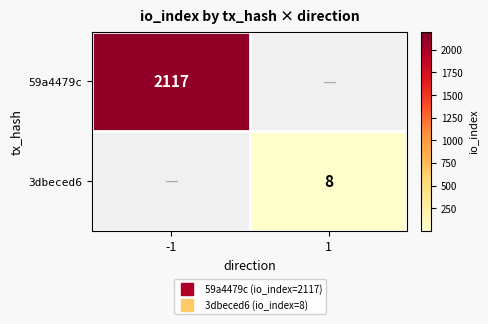

At which label does 59a4479c reach its peak?

-1